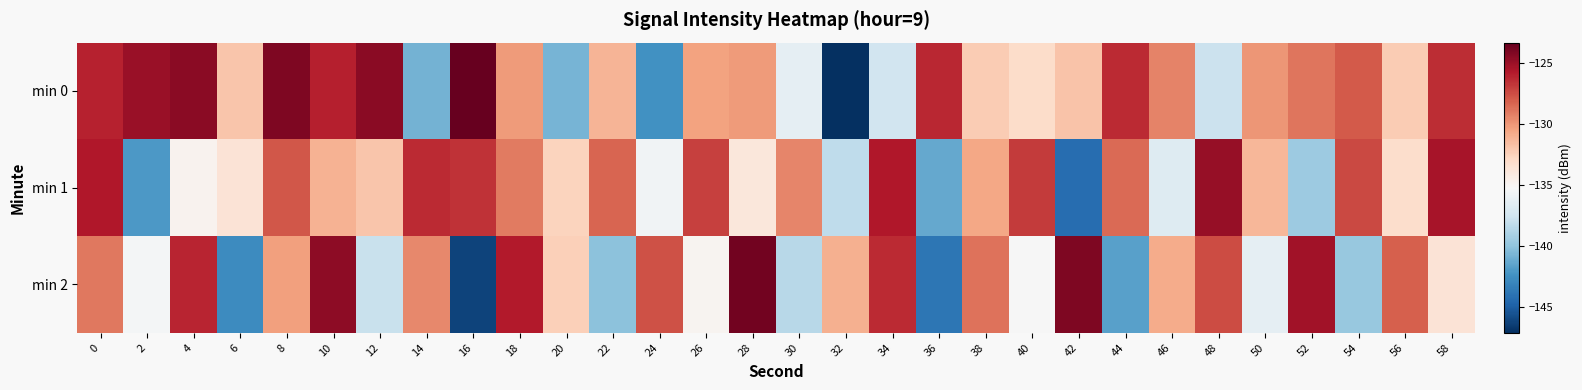

At 6, list the series in order from smallest to largest.

min 2, min 1, min 0